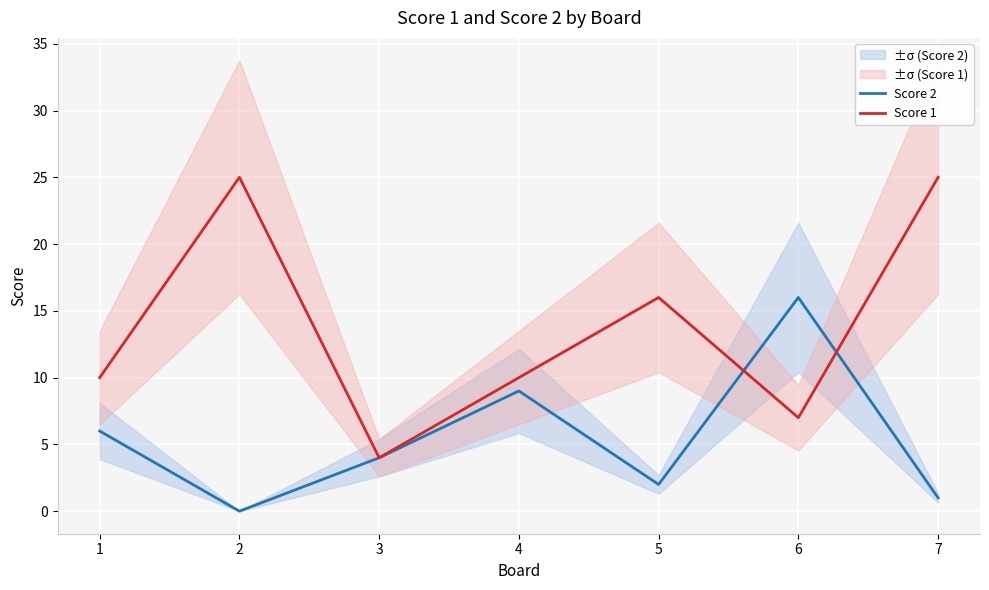

The value of Score 1 at 1 is 10. True or false?

True